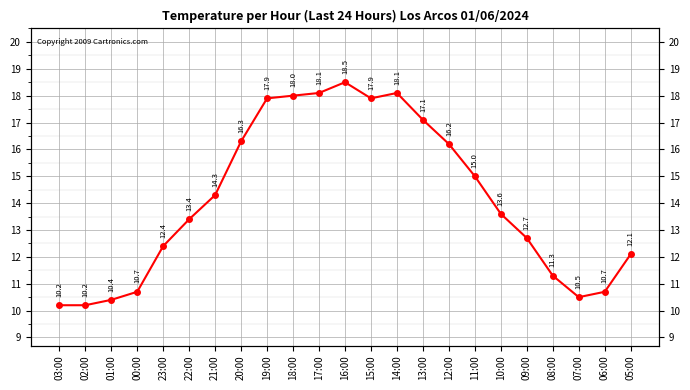

What is the change in value from 02:00 to 05:00?

+1.9